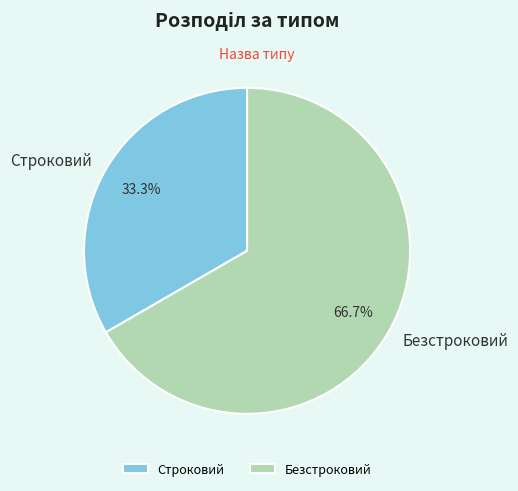

Between Строковий and Безстроковий, which is larger?

Безстроковий